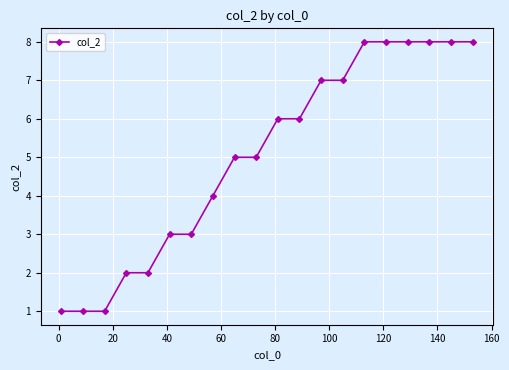

What is the greatest value displayed?

8